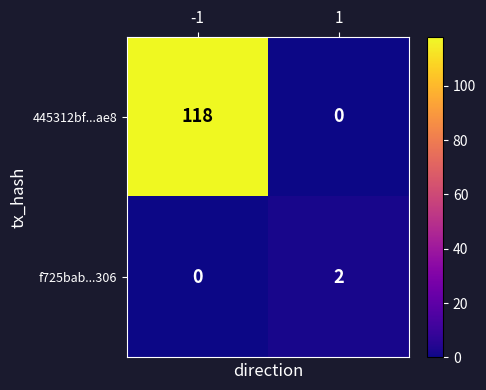

At which category is the sum across all series the highest?

-1